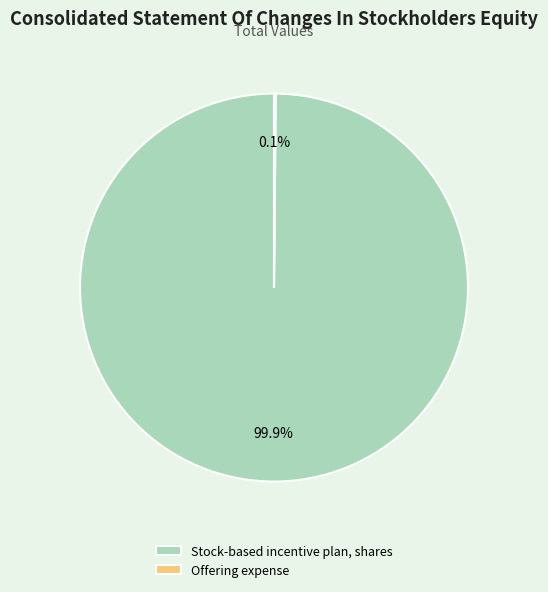

Which slice is the largest?

Stock-based incentive plan, shares